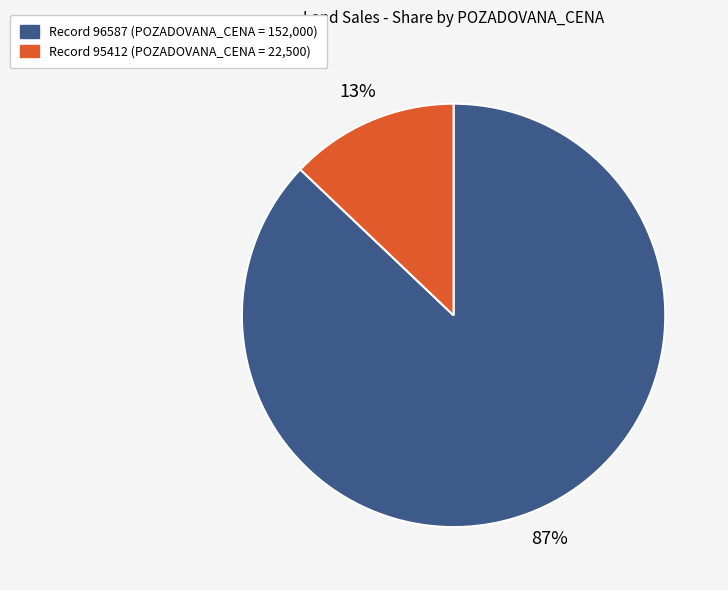

To the nearest percent, what is the difference between the largest and smallest slice percentages?

74%